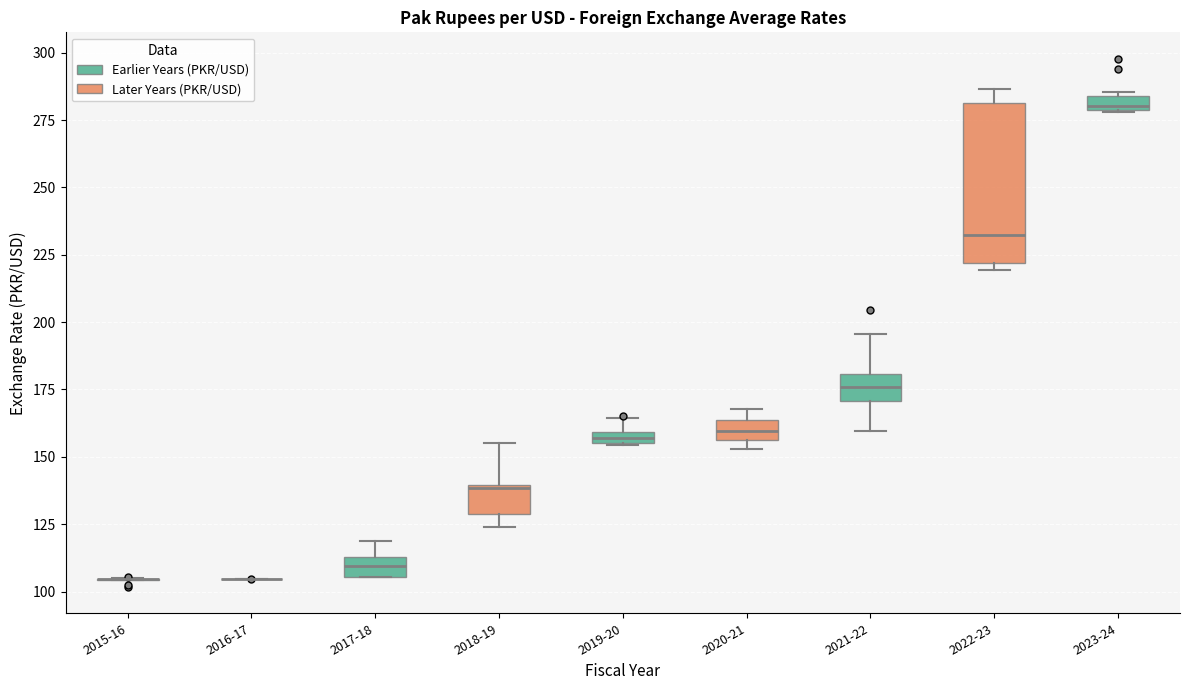

Where is the lower edge of the box for 2023-24 on the y-axis? The values are not printed on the chart, so give them approximately, as read against the axis.

280